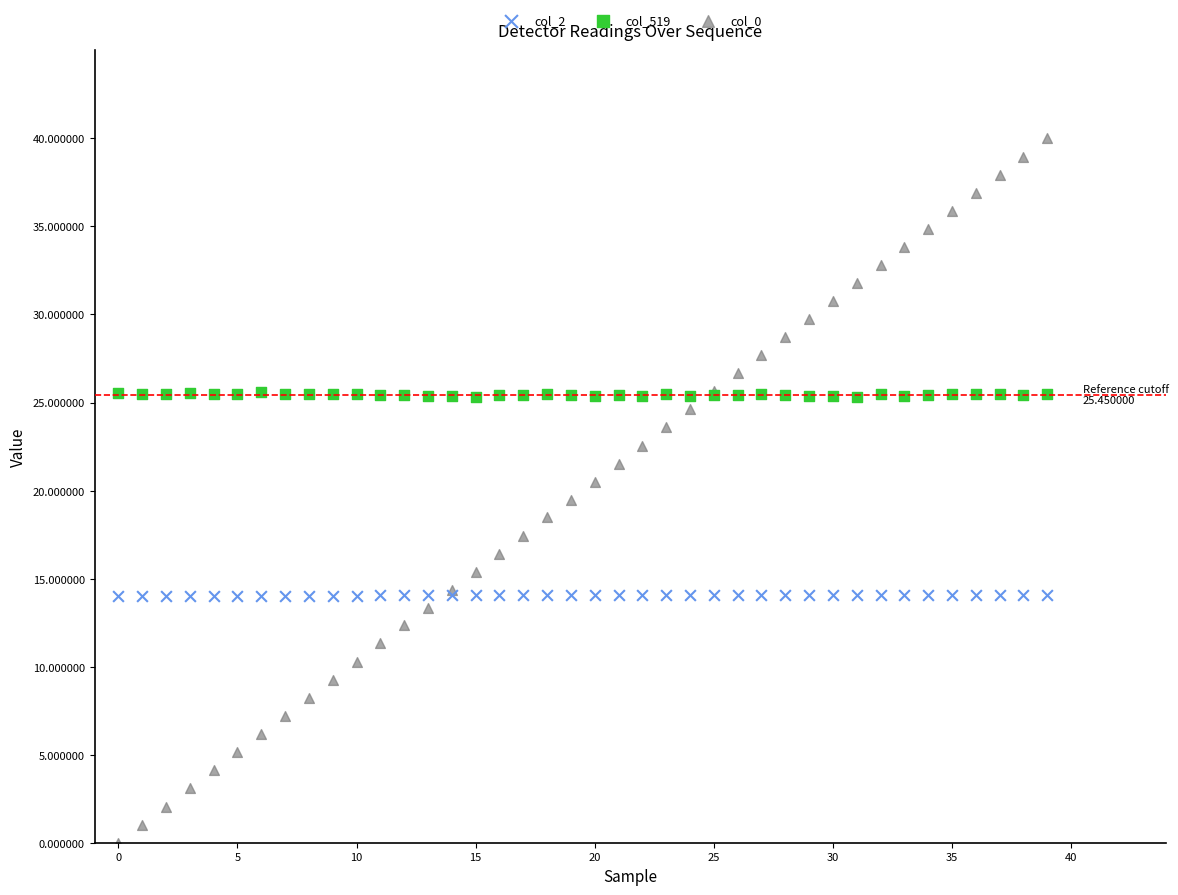

Which series contains the lowest Y value?

col_0